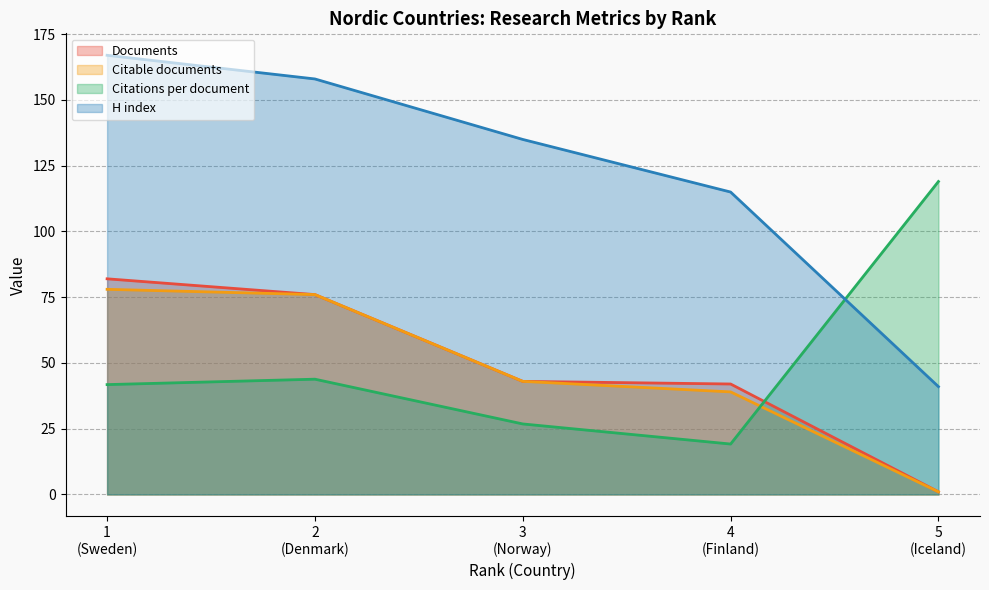

True or false: Documents and Citable documents intersect in this chart.

False